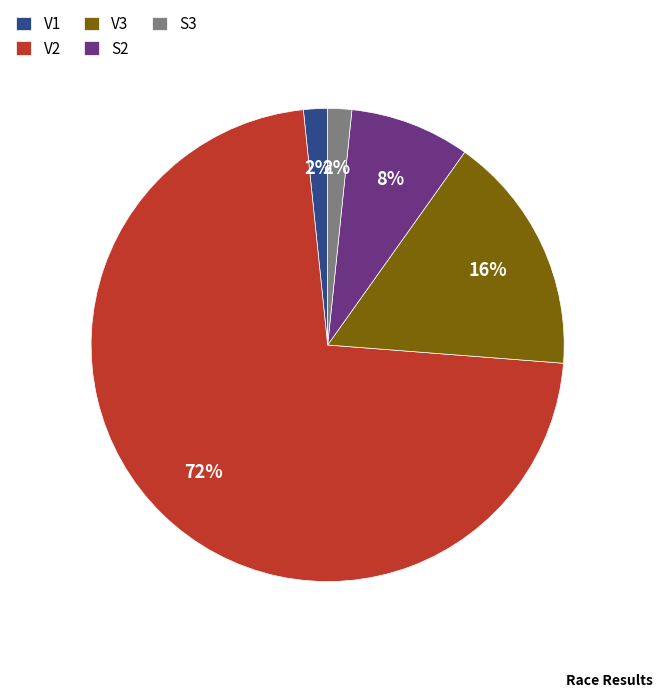

Which category has the biggest portion of the pie?

V2